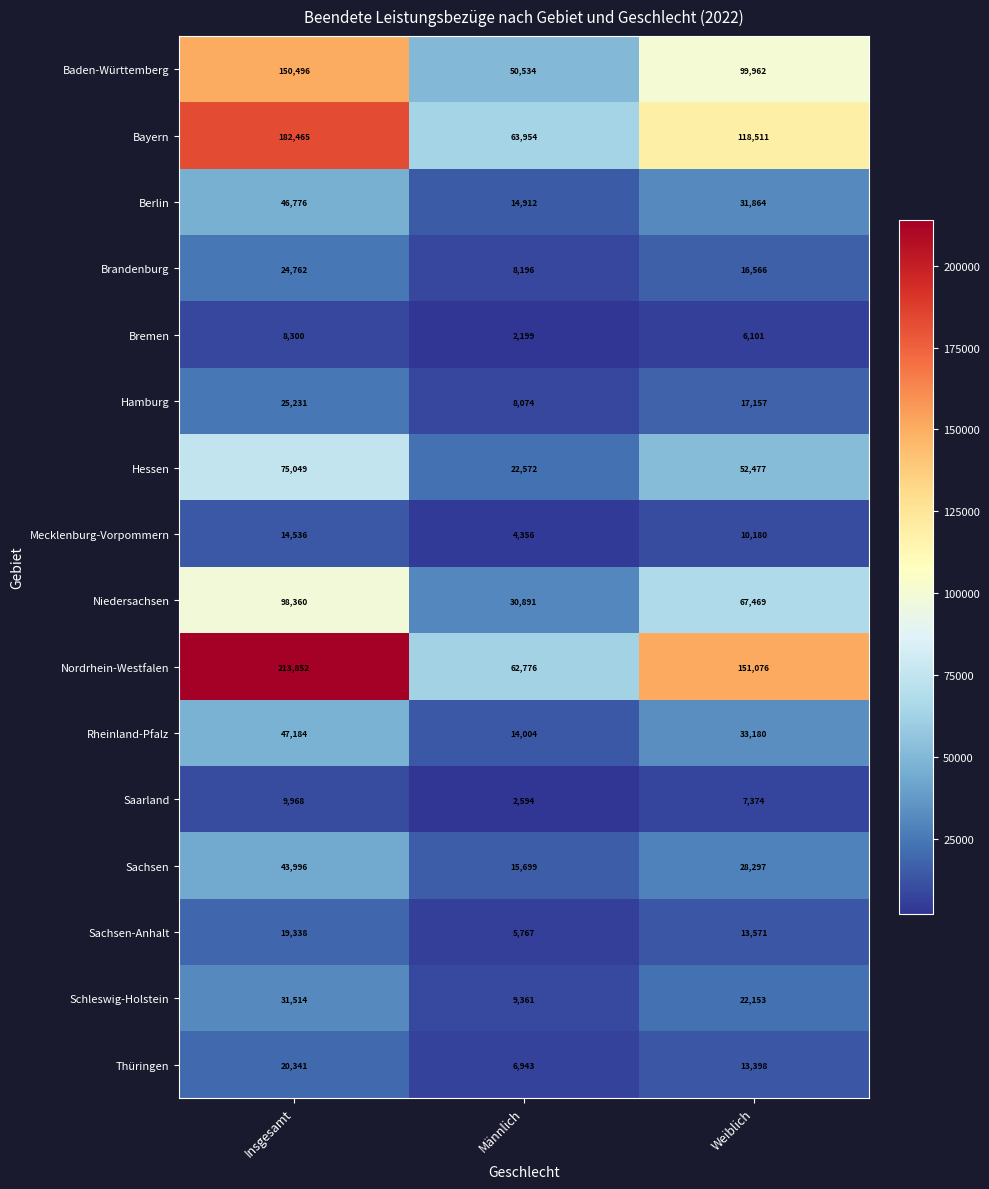

Count the number of categories in the chart.

3